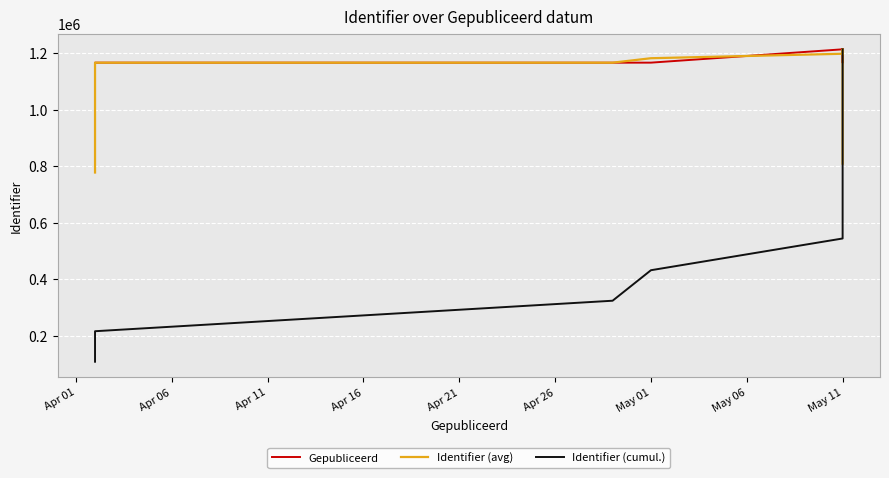

At which category does the chart reach its minimum across all series?

Apr 01